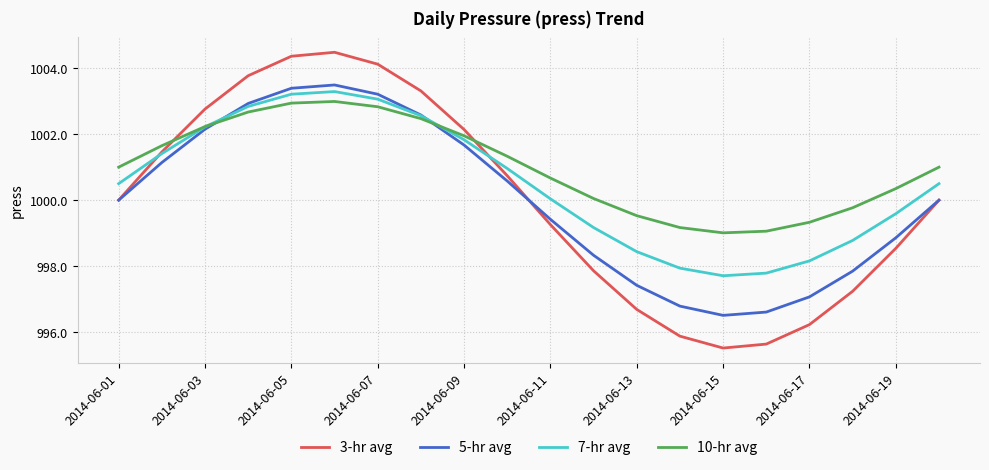

Which series has the largest range (max minus min)?

3-hr avg